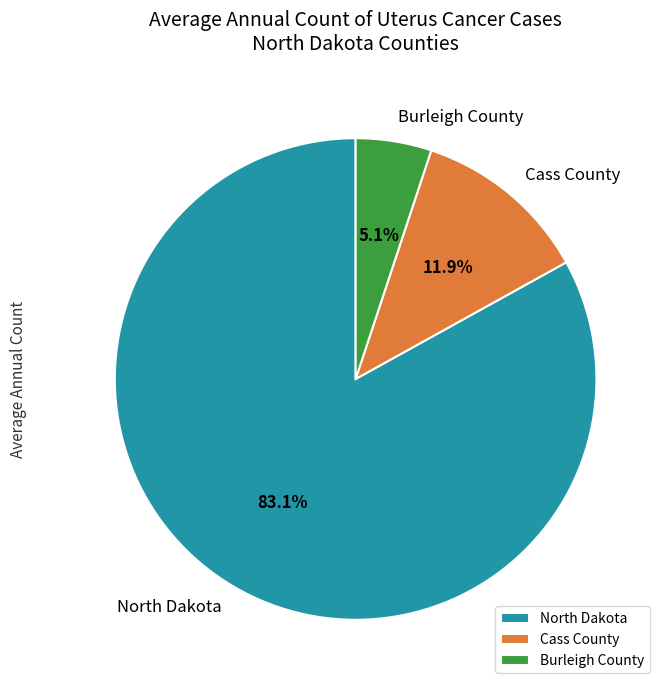

What percentage is the Burleigh County slice, to the nearest percent?

5%